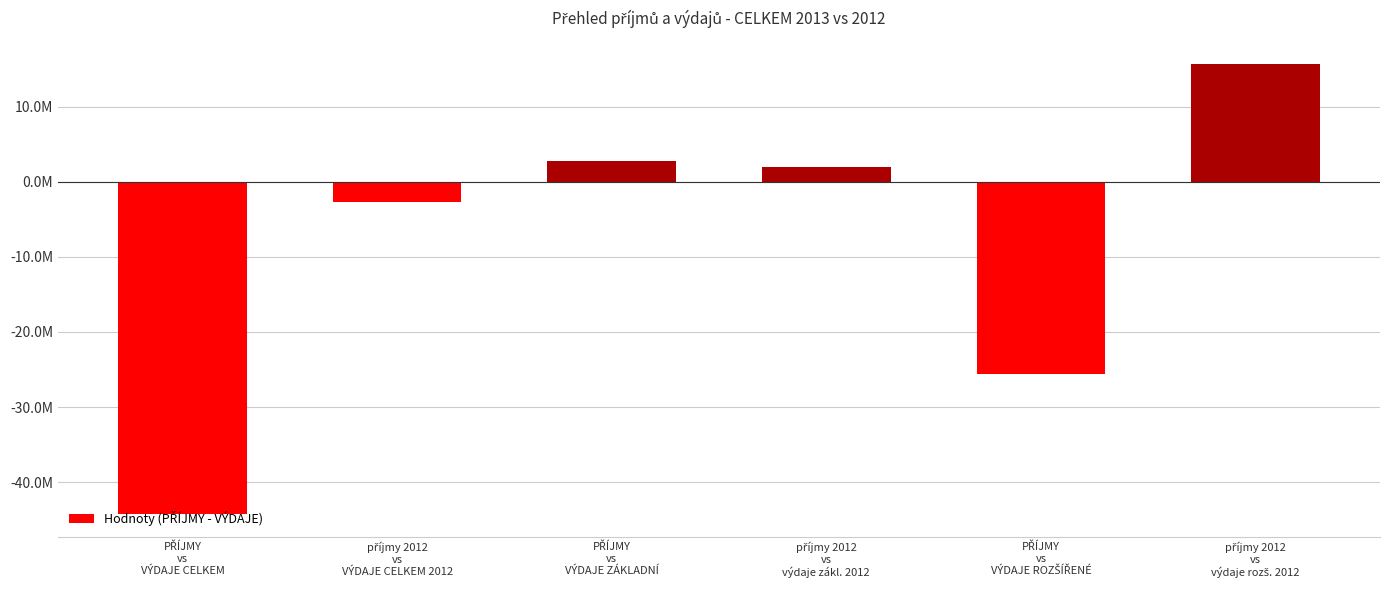

List the labels in order of value, smallest first.

PŘÍJMY
vs
VÝDAJE CELKEM, PŘÍJMY
vs
VÝDAJE ROZŠÍŘENÉ, příjmy 2012
vs
VÝDAJE CELKEM 2012, příjmy 2012
vs
výdaje zákl. 2012, PŘÍJMY
vs
VÝDAJE ZÁKLADNÍ, příjmy 2012
vs
výdaje rozš. 2012